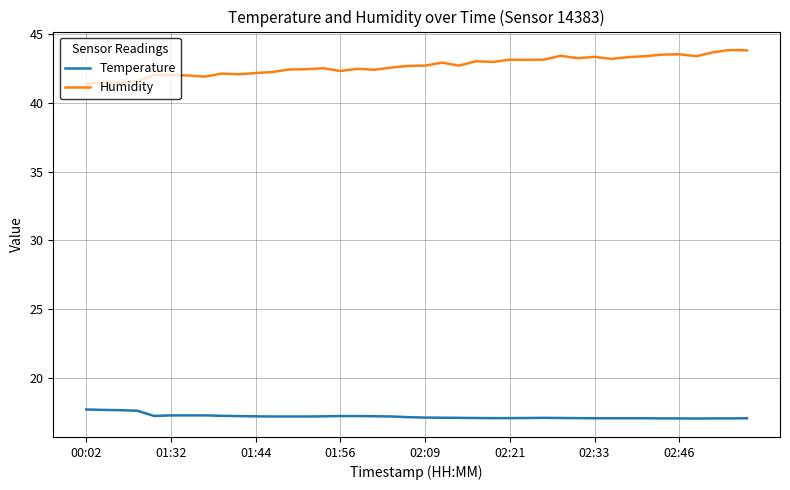

What is the difference between the maximum and minimum values in the Temperature series?

0.7